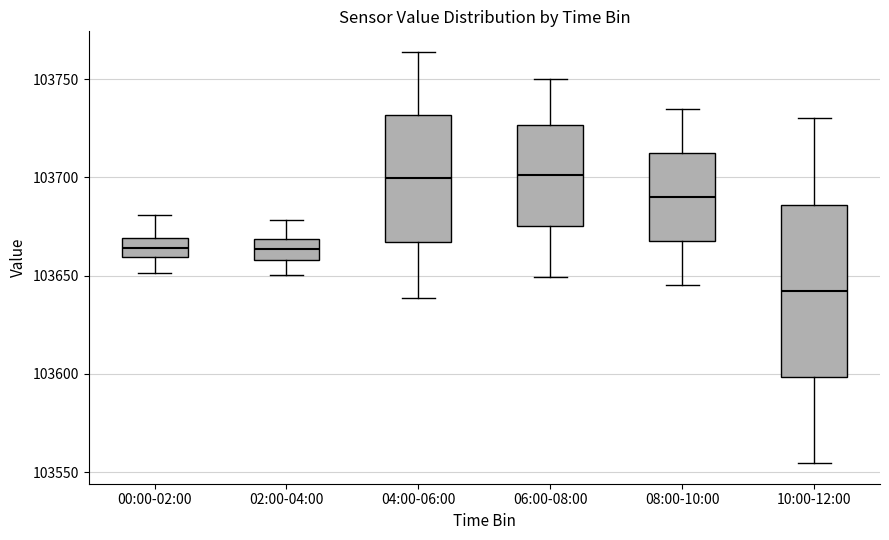

Which box's median line is the lowest?

10:00-12:00